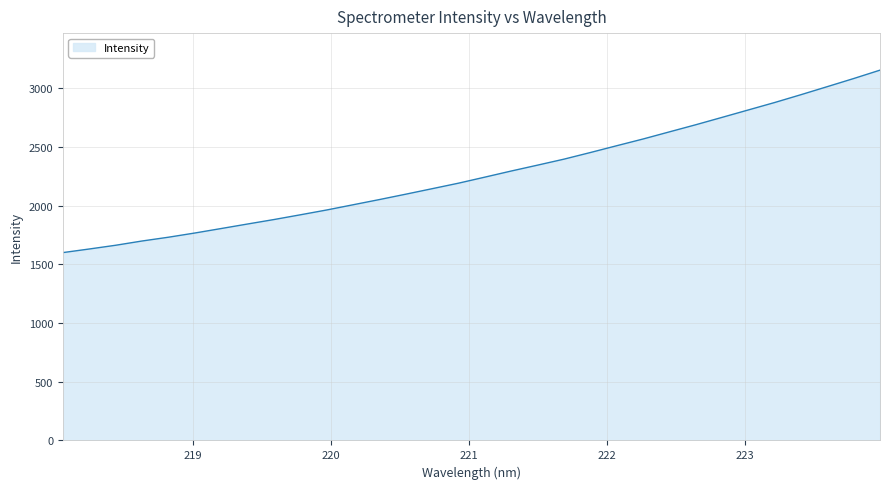

How many lines are shown in the chart?

1